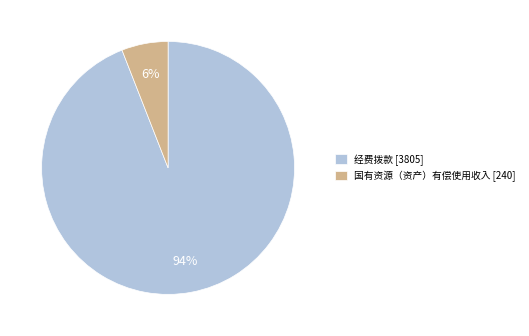

How many slices are in this pie chart?

2